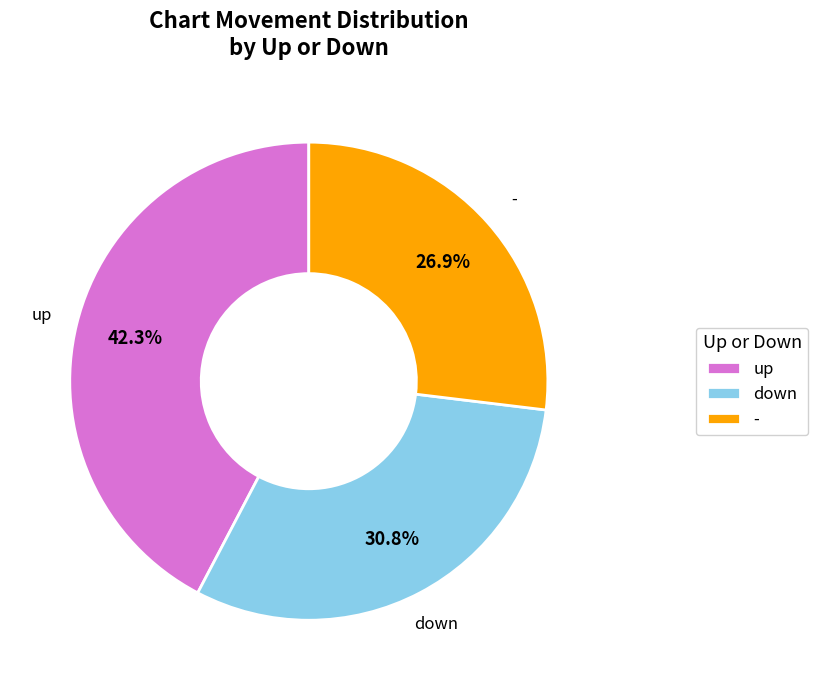

To the nearest percent, what is the average slice percentage?

33%